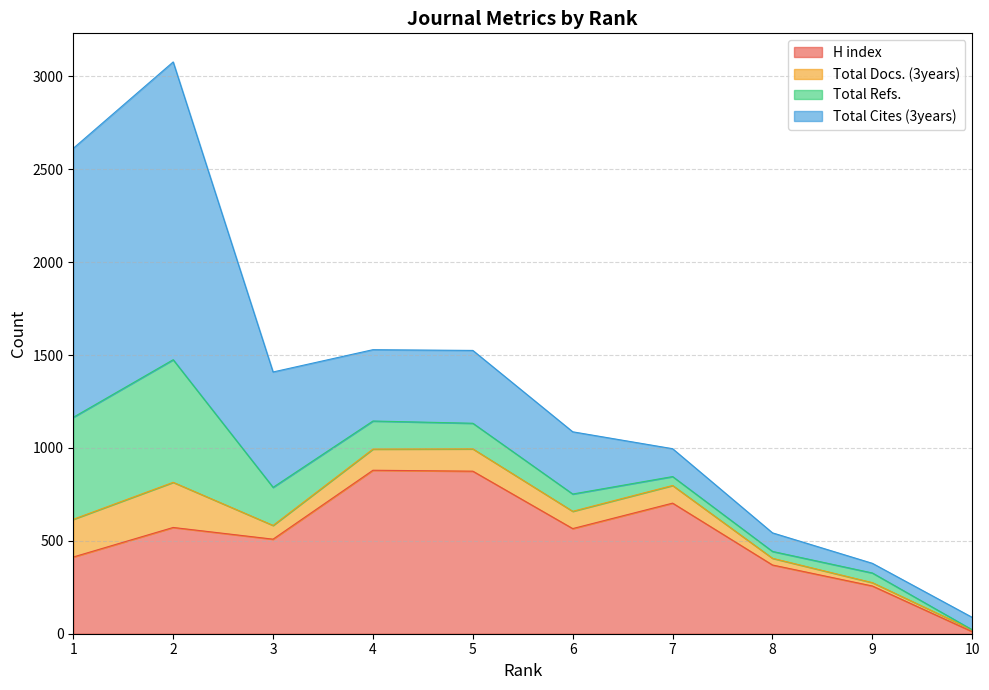

The H index series shows 370 at 8. True or false?

True